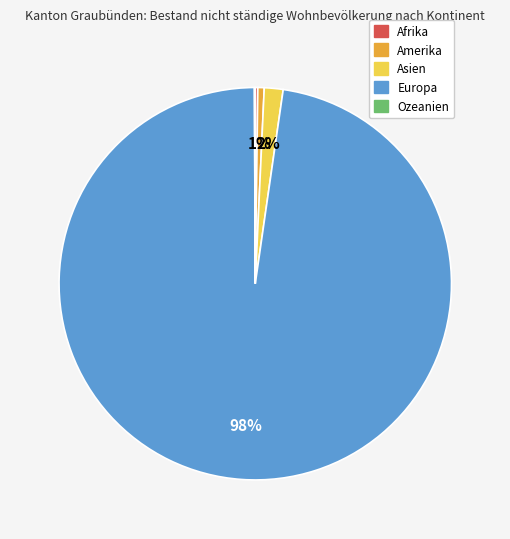

Is it true that Europa is 98% of the pie?

True